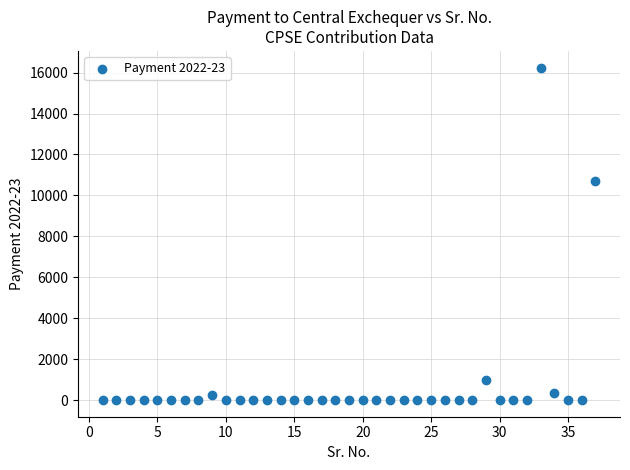

What Y value in the scatter plot is closest to 8122?

10702